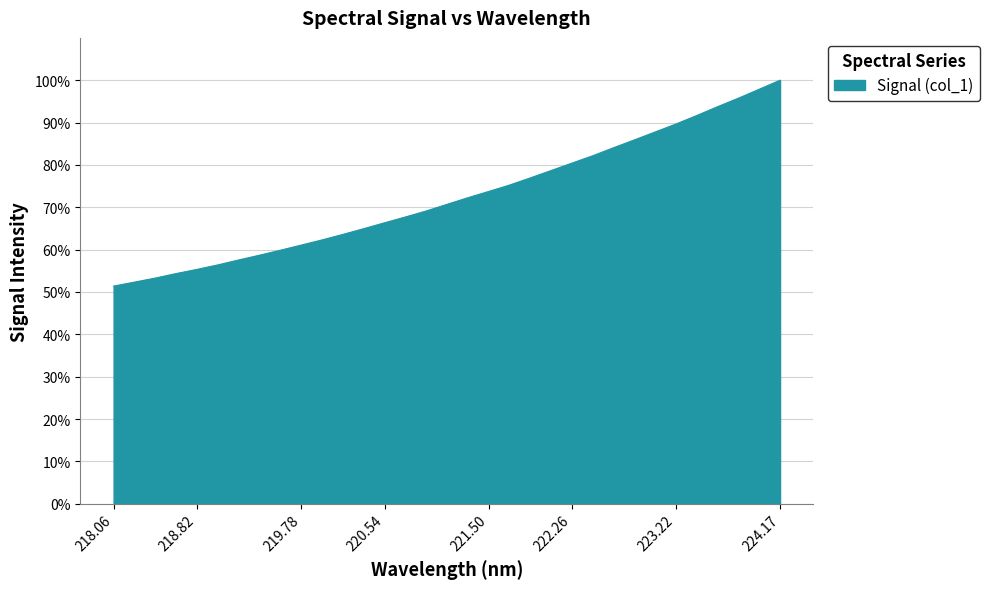

What is the difference between the maximum and minimum values?

48.6